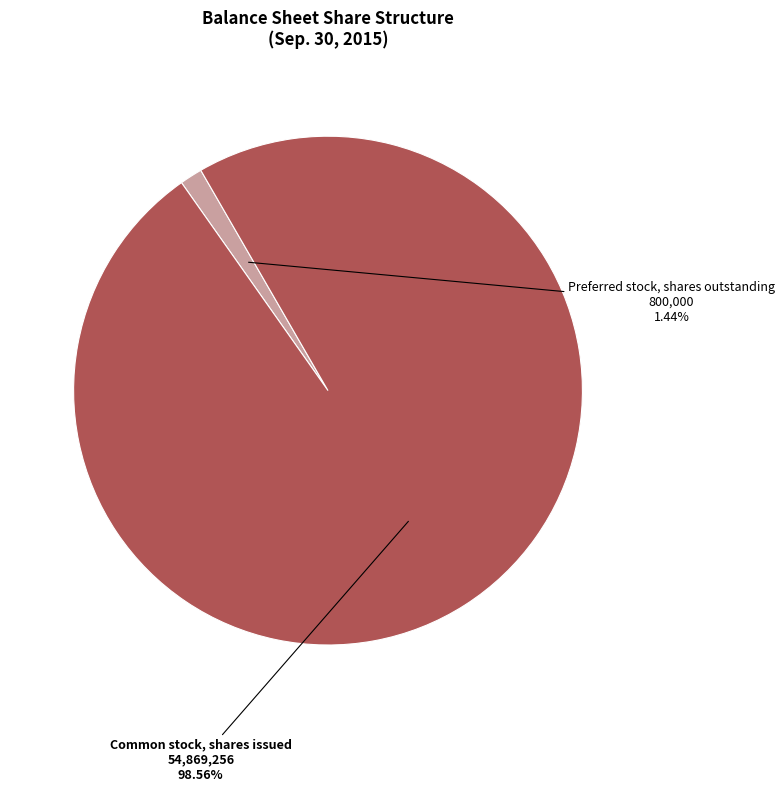

Do Preferred stock, shares outstanding and Common stock, shares issued together represent more than half of the pie?

Yes